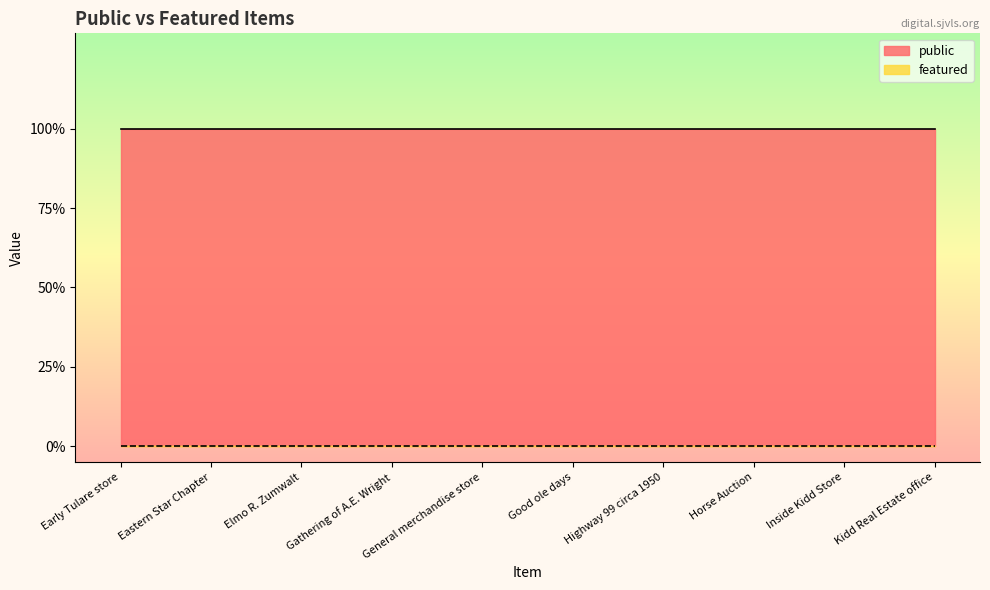

How many lines are shown in the chart?

2